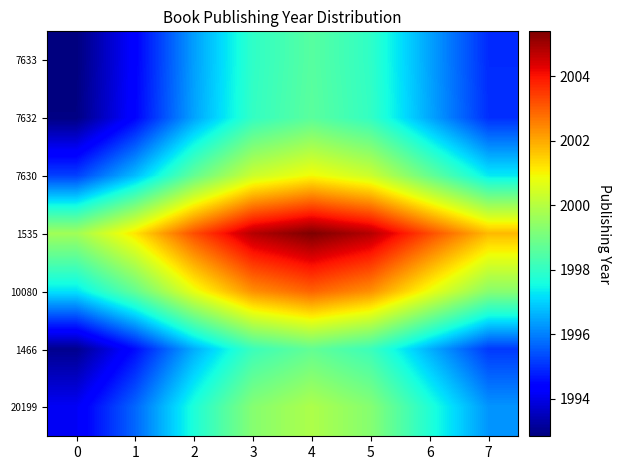

Reading left to right, transcribe all the data shown in this chart.

7633: 0=1992.8	1=1994.4	2=1996.4	3=1998.0	4=1998.6	5=1998.0	6=1996.4	7=1994.9
7632: 0=1992.9	1=1994.4	2=1996.4	3=1998.0	4=1998.6	5=1998.0	6=1996.5	7=1995.0
7630: 0=1995.2	1=1996.7	2=1998.7	3=2000.3	4=2000.9	5=2000.3	6=1998.8	7=1997.3
1535: 0=1999.7	1=2001.2	2=2003.2	3=2004.8	4=2005.4	5=2004.8	6=2003.3	7=2001.8
10080: 0=1997.2	1=1998.8	2=2000.8	3=2002.3	4=2002.9	5=2002.3	6=2000.8	7=1999.3
1466: 0=1993.0	1=1994.6	2=1996.6	3=1998.1	4=1998.7	5=1998.1	6=1996.6	7=1995.1
20199: 0=1994.2	1=1995.7	2=1997.7	3=1999.3	4=1999.9	5=1999.3	6=1997.7	7=1996.3